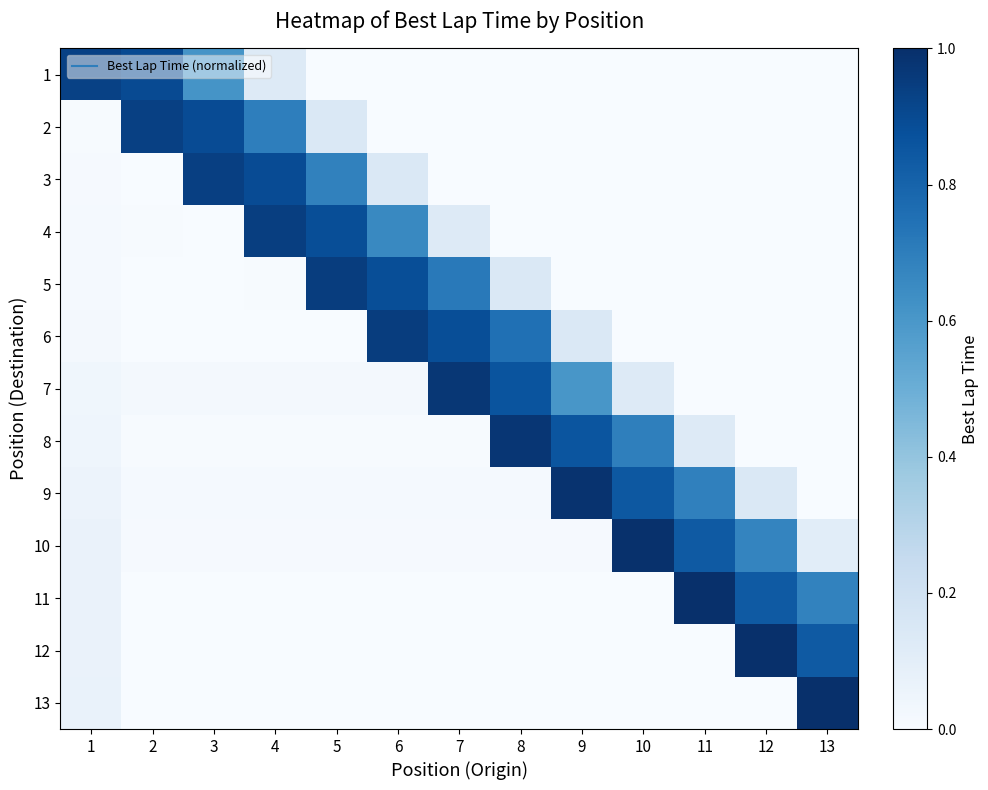

What is the difference between the highest and lowest values at 11?

1.0